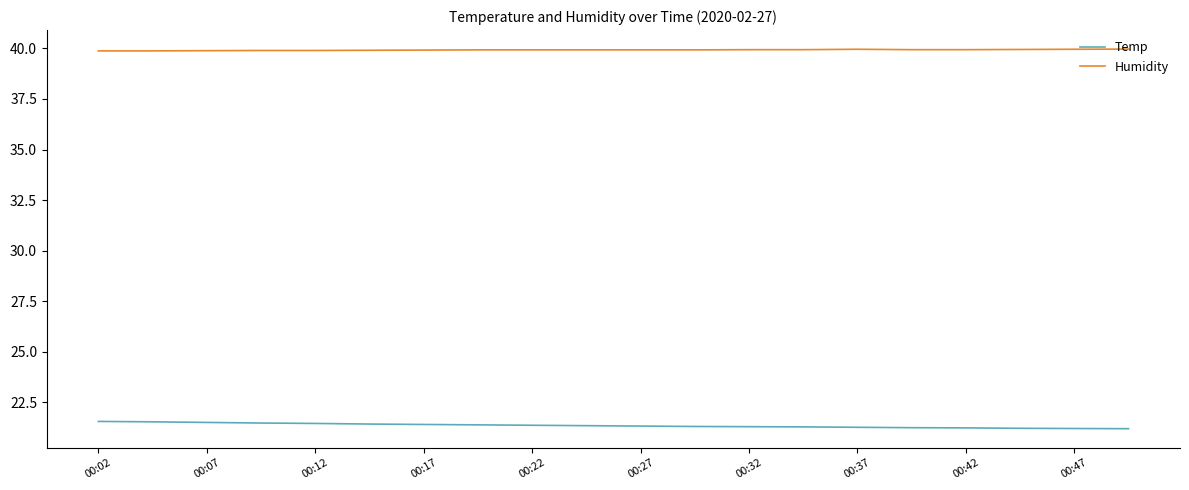

What is the minimum value shown in the chart?

21.2